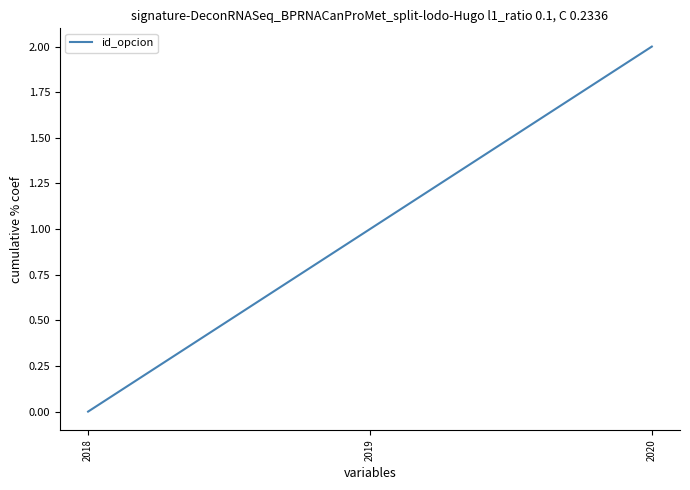

Approximately how many times larger is the value at 2020 compared to 2019?

2.0